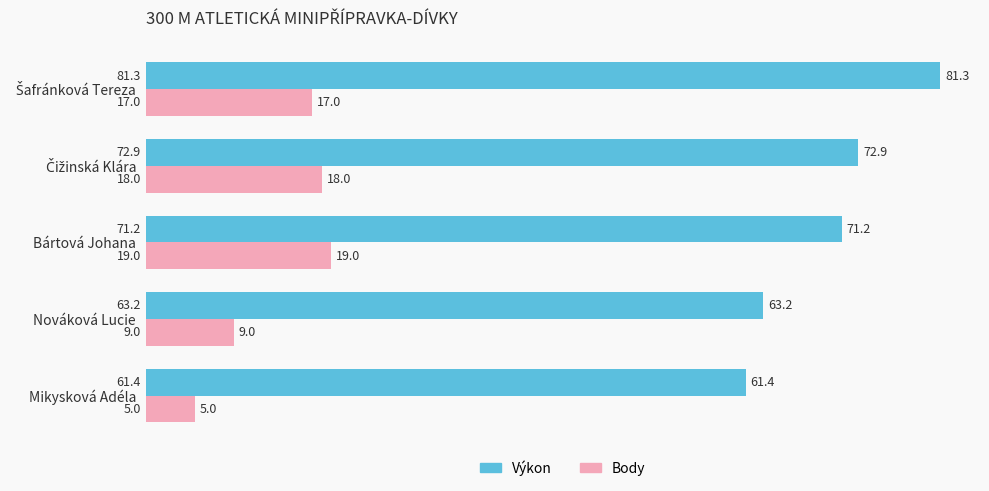

What is the maximum value for Výkon?

81.3